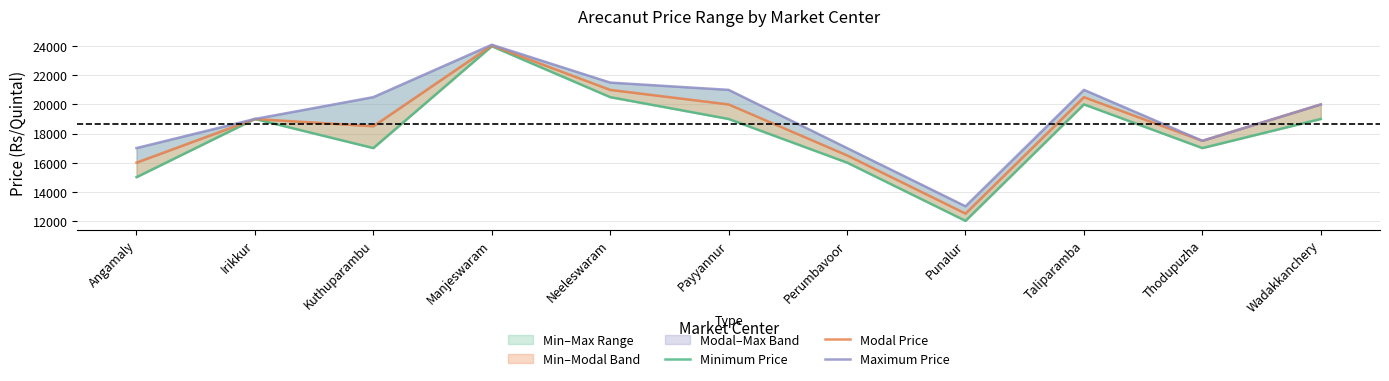

What is the maximum value shown in the chart?

24100